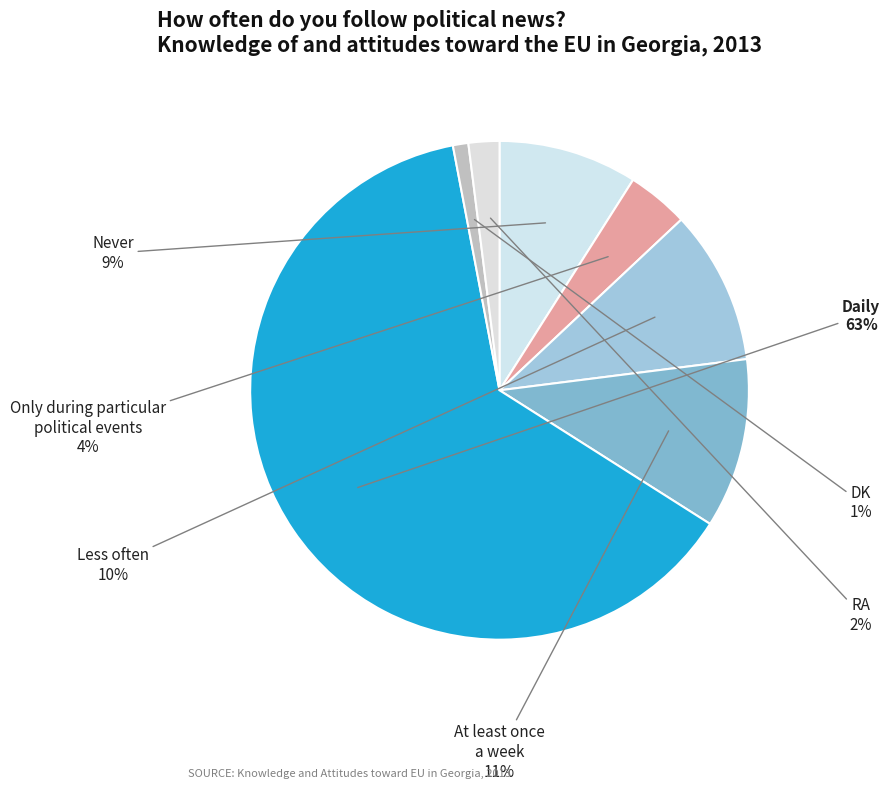

Is there a majority slice in this chart?

Yes